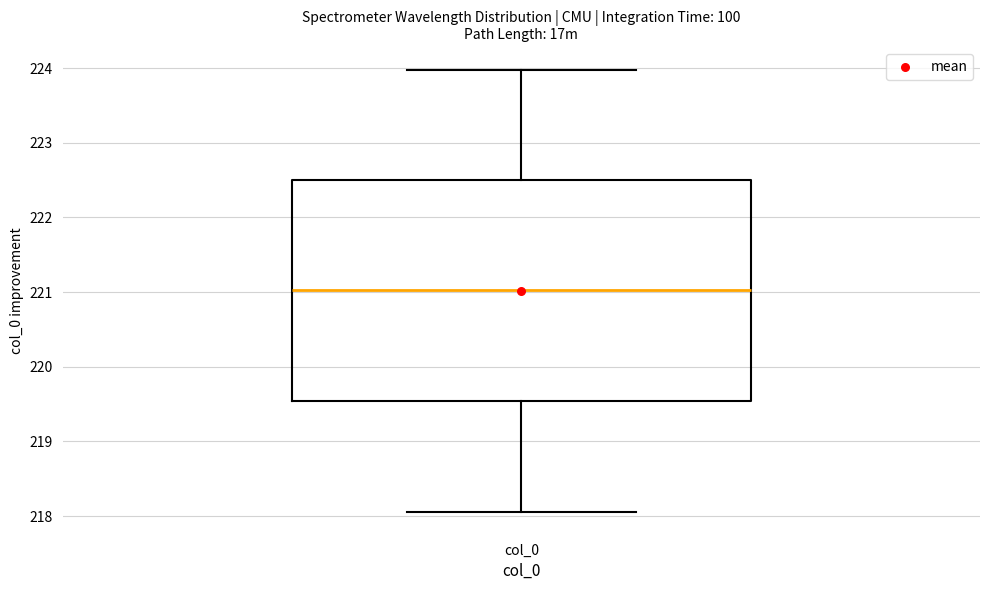

Where does the lower whisker of the box for col_0 end on the y-axis? The values are not printed on the chart, so give them approximately, as read against the axis.

218.1